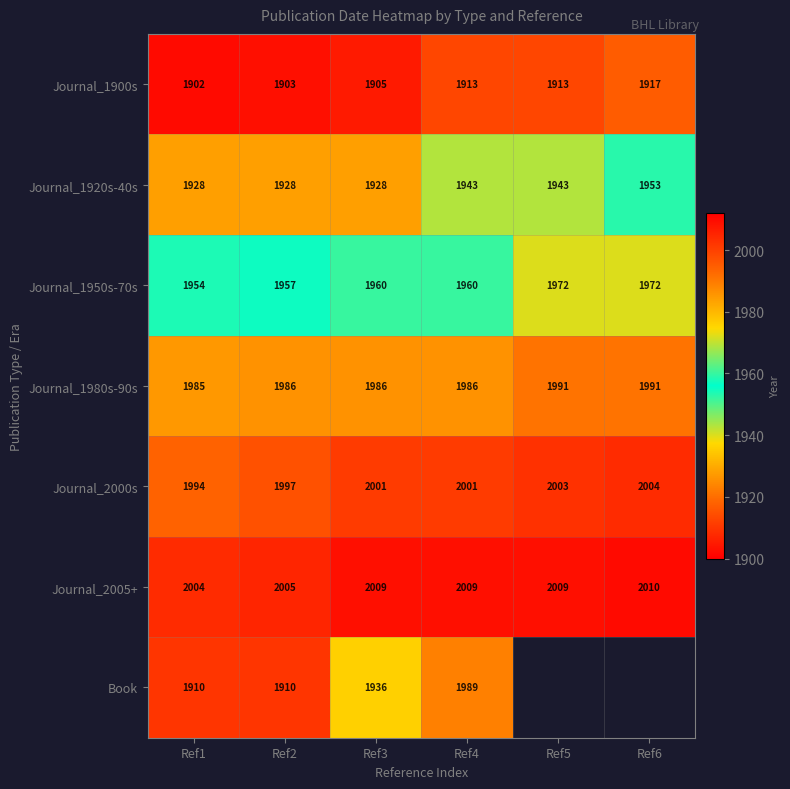

What is the sum of the Journal_1920s-40s values at Ref2 and Ref1?

3856